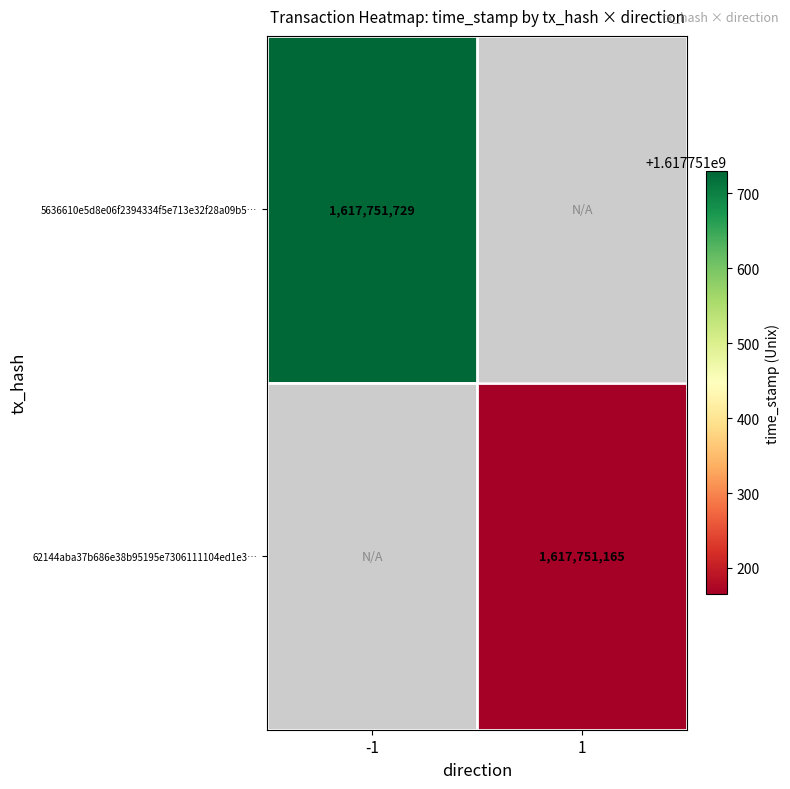

Rank the series at 1 from lowest to highest value.

62144aba37b686e38b95195e7306111104ed1e3, 5636610e5d8e06f2394334f5e713e32f28a09b5